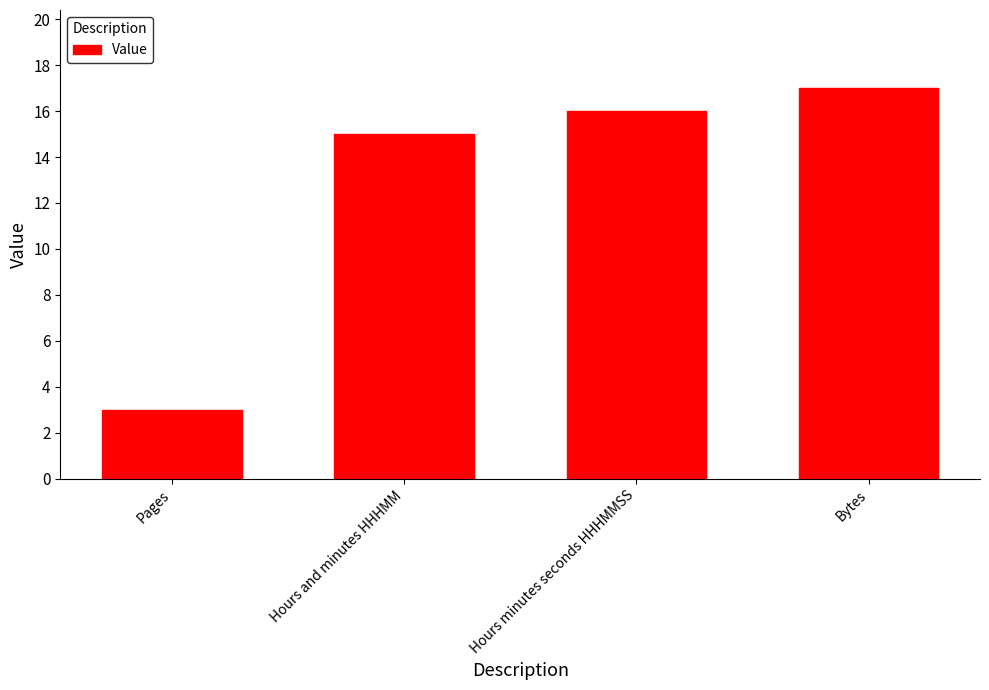

True or false: the data shows 15 at Hours and minutes HHHMM.

True